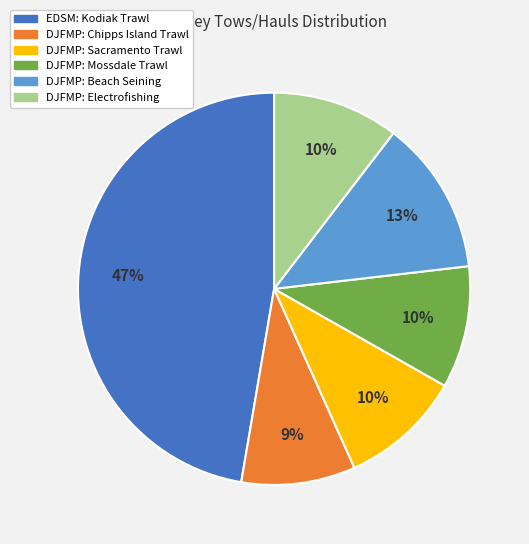

Approximately how many times larger is the value at DJFMP: Chipps Island Trawl compared to EDSM: Kodiak Trawl?

0.2